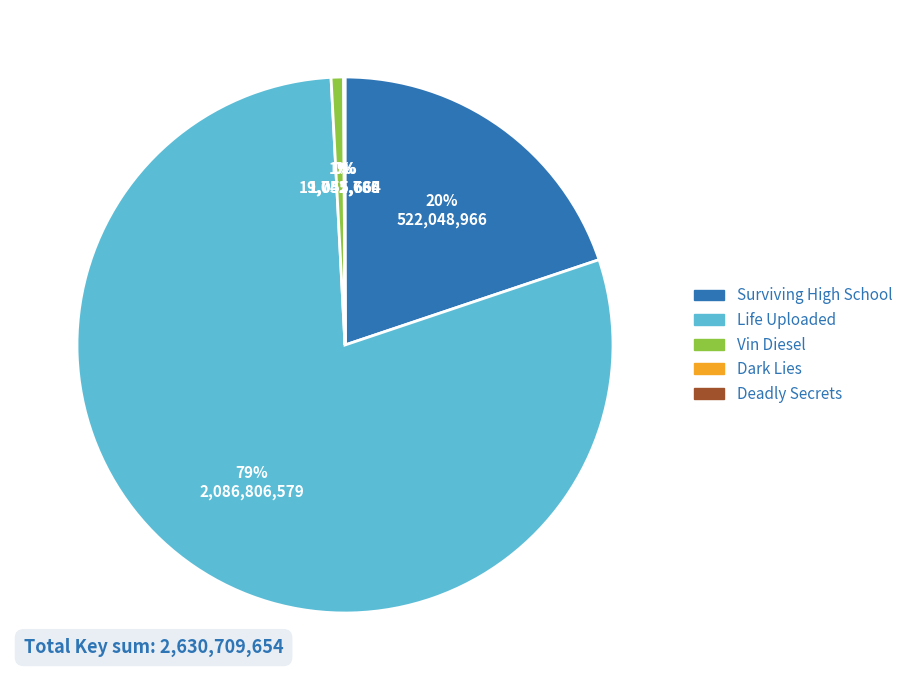

To the nearest percent, what is the difference between the largest and smallest slice percentages?

79%